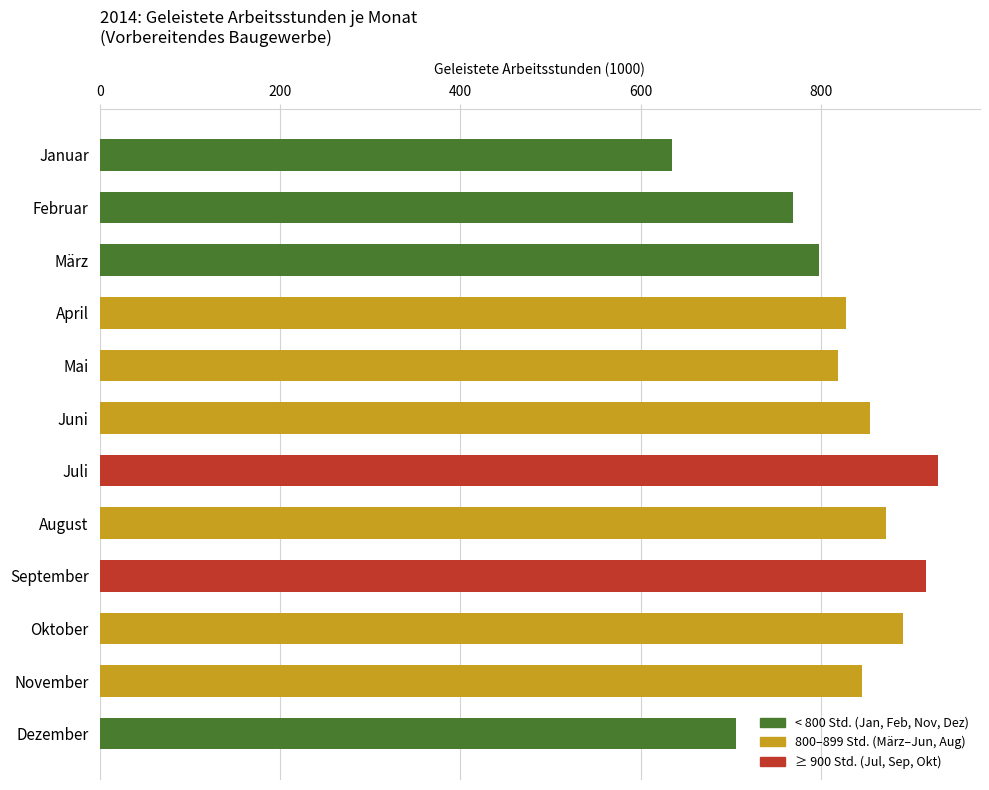

What is the label of the 11th bar from the top?

November